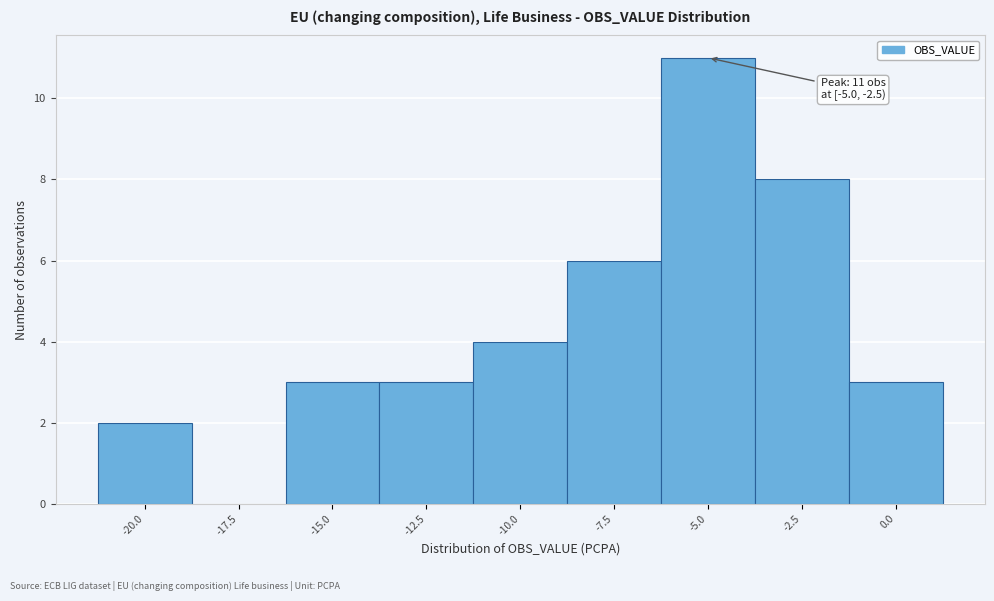

Reading right to left, transcribe all the data shown in this chart.

0.0=3	-2.5=8	-5.0=11	-7.5=6	-10.0=4	-12.5=3	-15.0=3	-17.5=0	-20.0=2